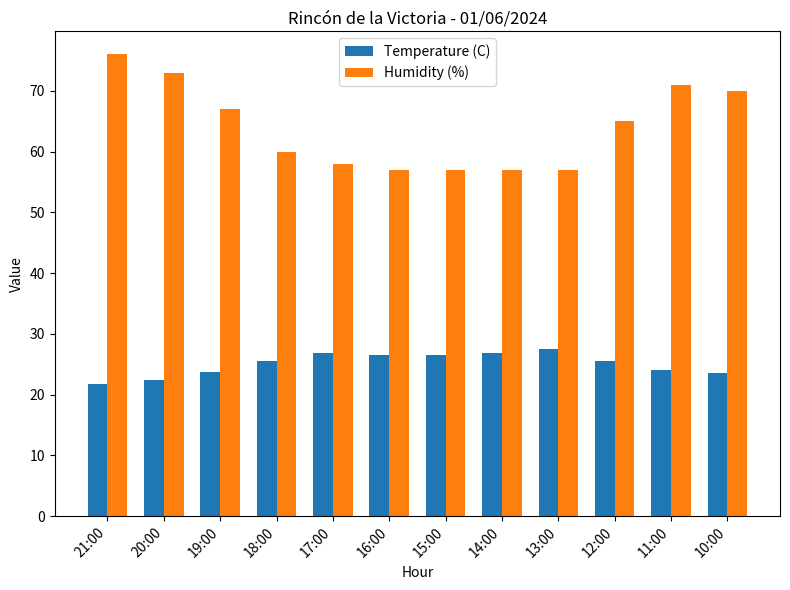

Between 18:00 and 14:00, which series saw the biggest shift?

Humidity (%)